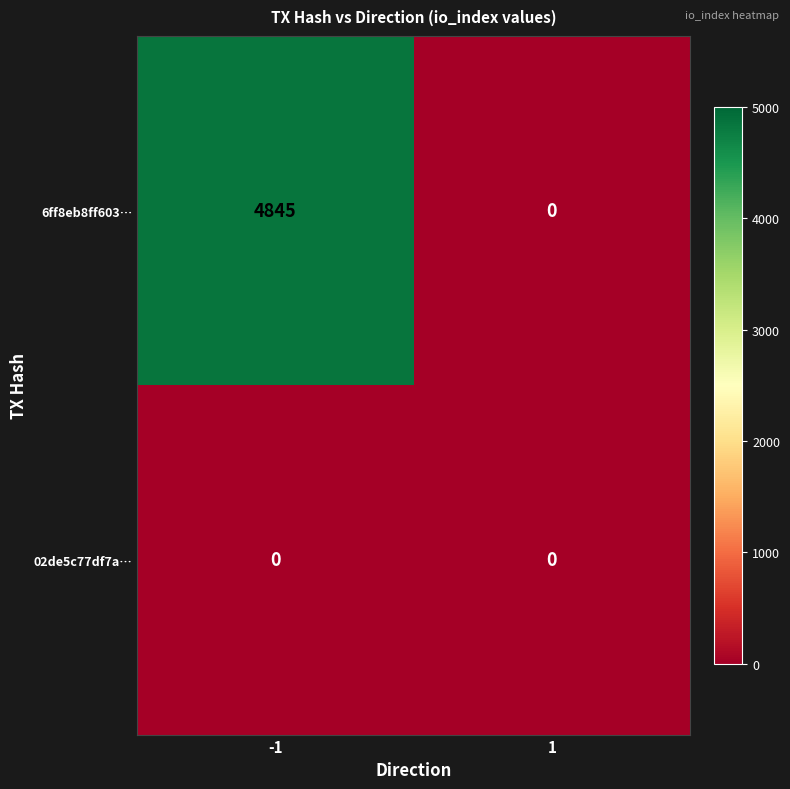

What is the total value across all series at -1?

4845